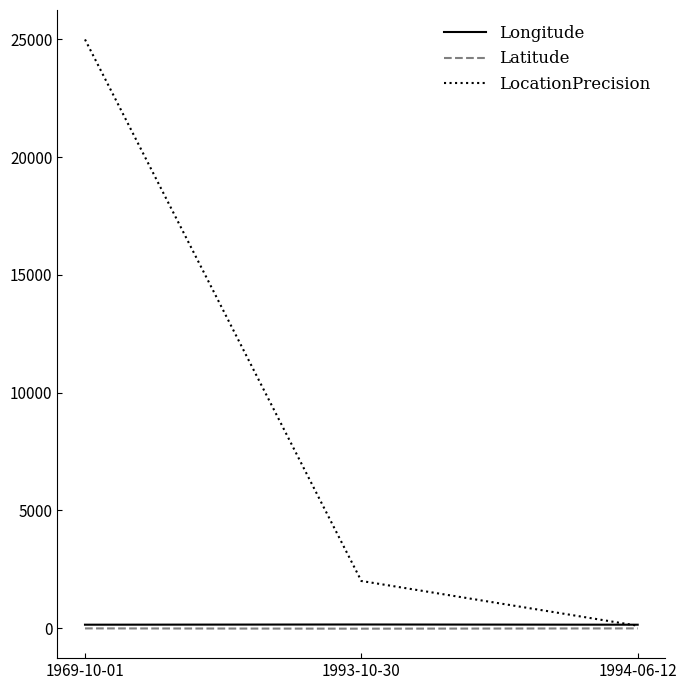

Which label corresponds to the largest value in the chart?

1969-10-01